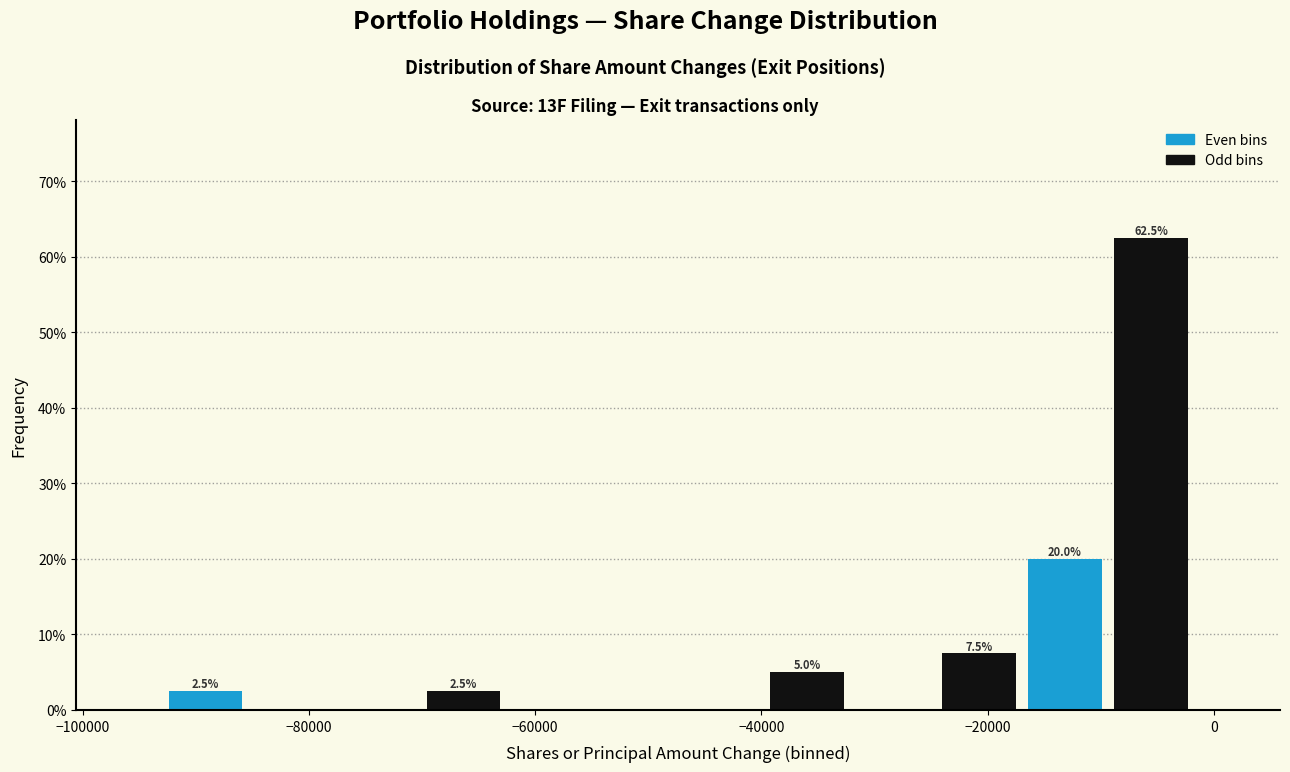

Around what value on the x-axis is the tallest bar? Give the approximate position of its centre, as read against the axis.

-6000